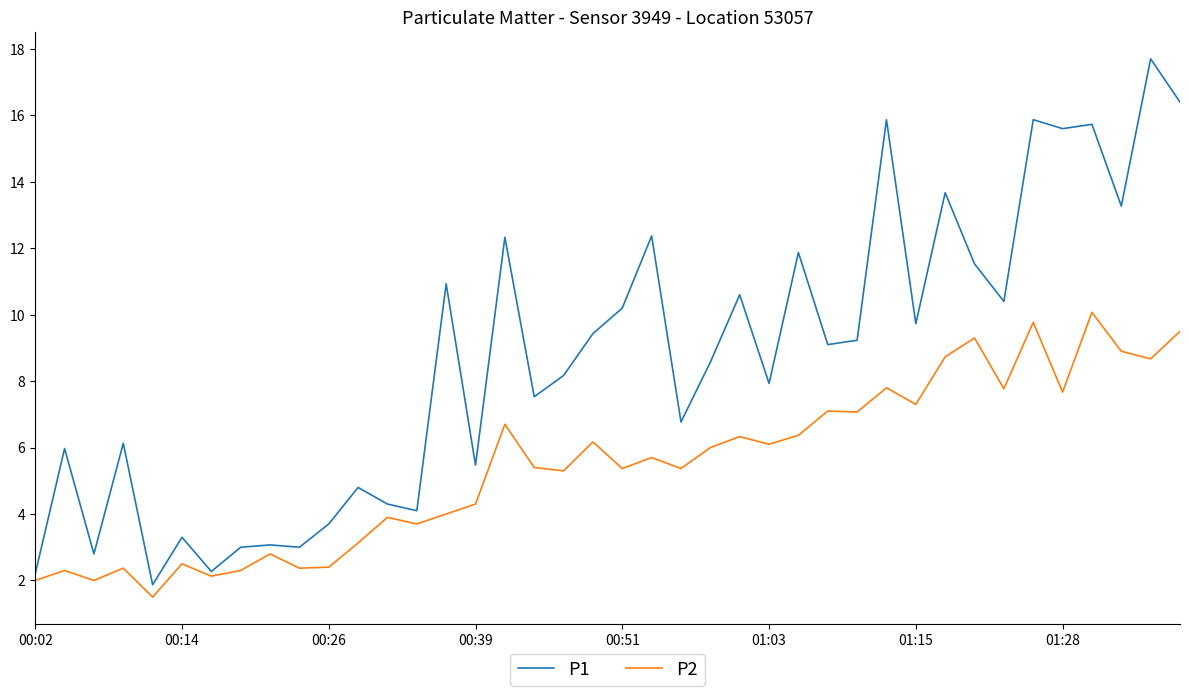

What is the highest value of the P2 series?

10.1